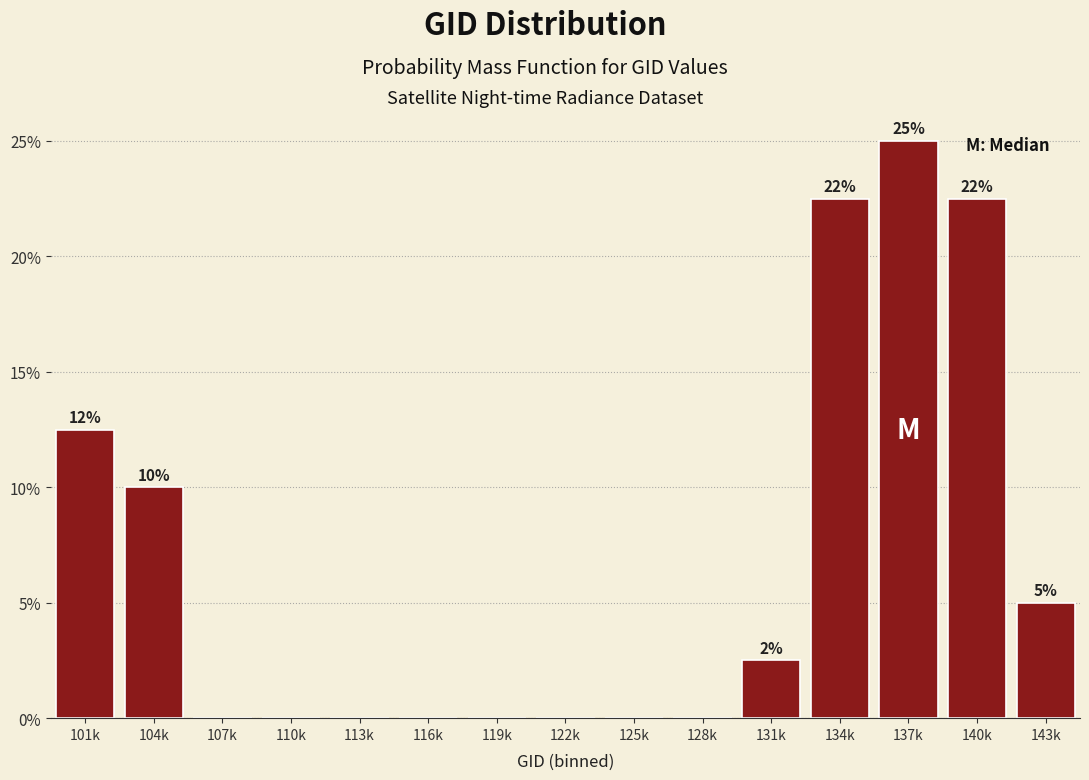

Are the bars horizontal?

No